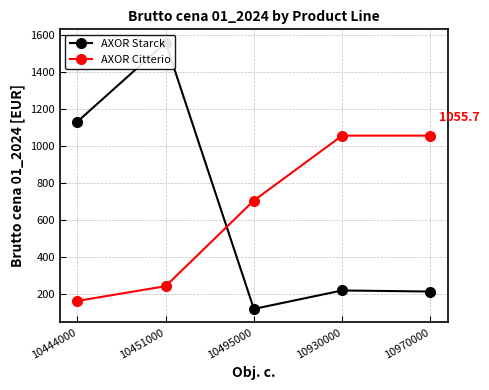

The AXOR Citterio series shows 542.8 at 10930000. True or false?

False